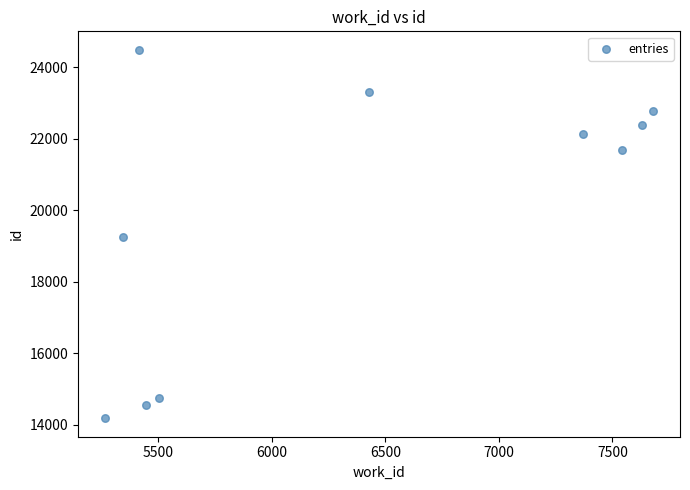

What is the range of Y values (max minus min)?

10305